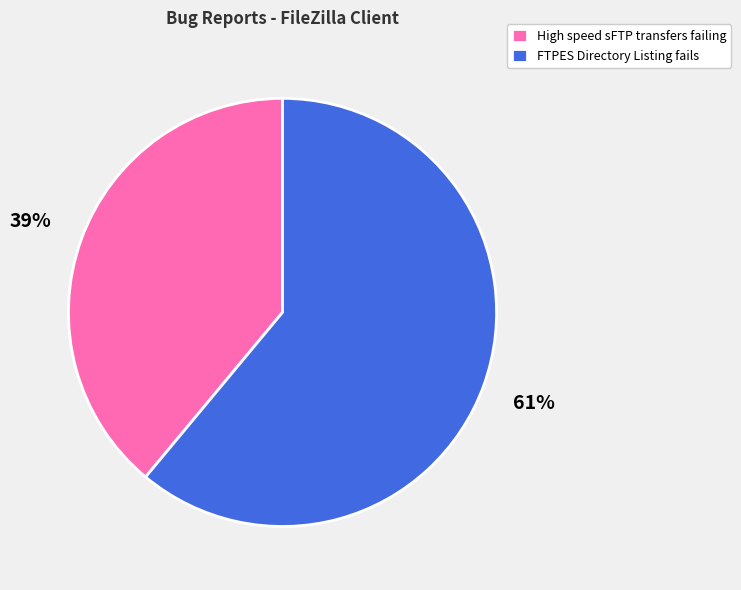

The FTPES Directory Listing fails slice represents 48% of the pie. True or false?

False